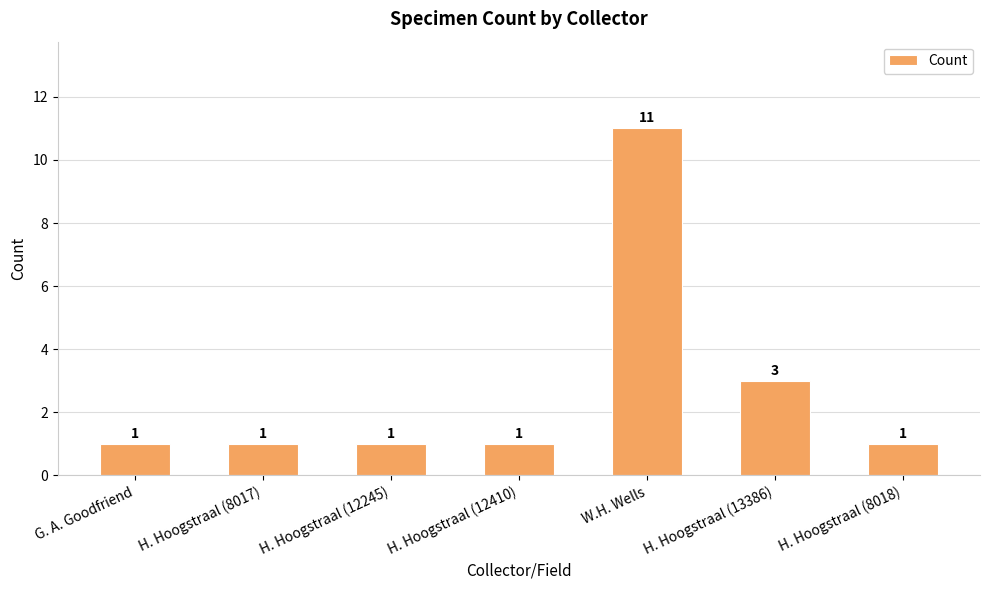

What is the ratio of the value at W.H. Wells to the value at H. Hoogstraal (12245)?

11.0